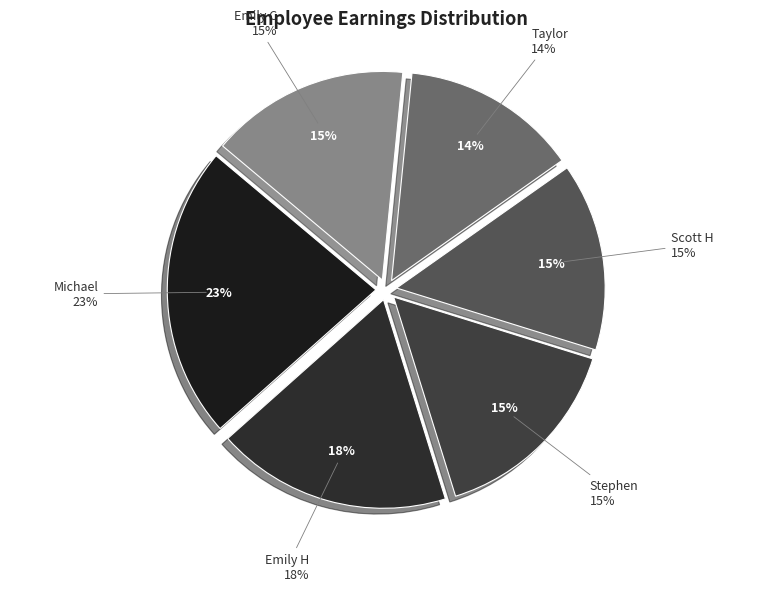

Is Taylor the majority of the pie?

No